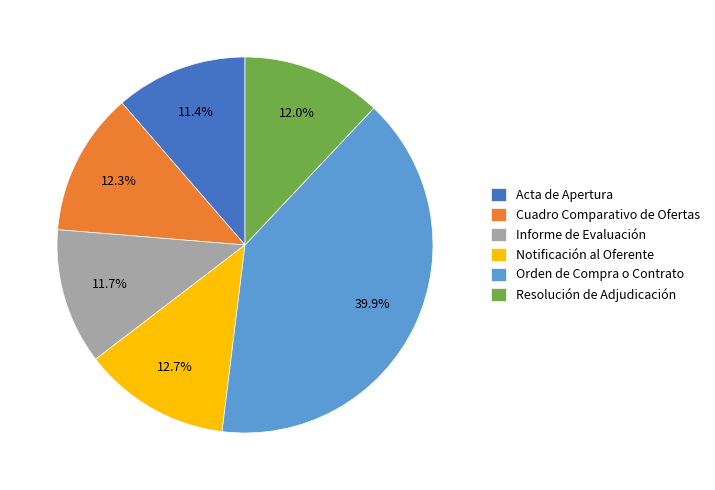

True or false: Informe de Evaluación accounts for 12% of the total.

True